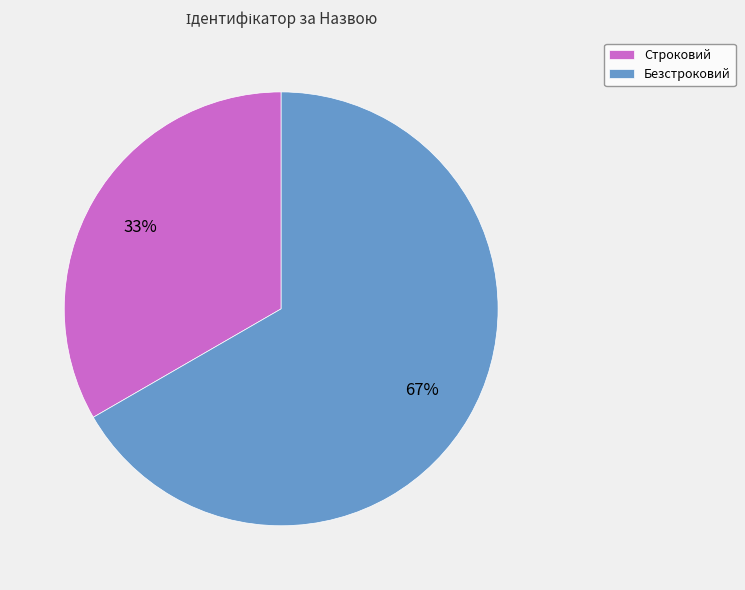

Do Безстроковий and Строковий together represent more than half of the pie?

Yes